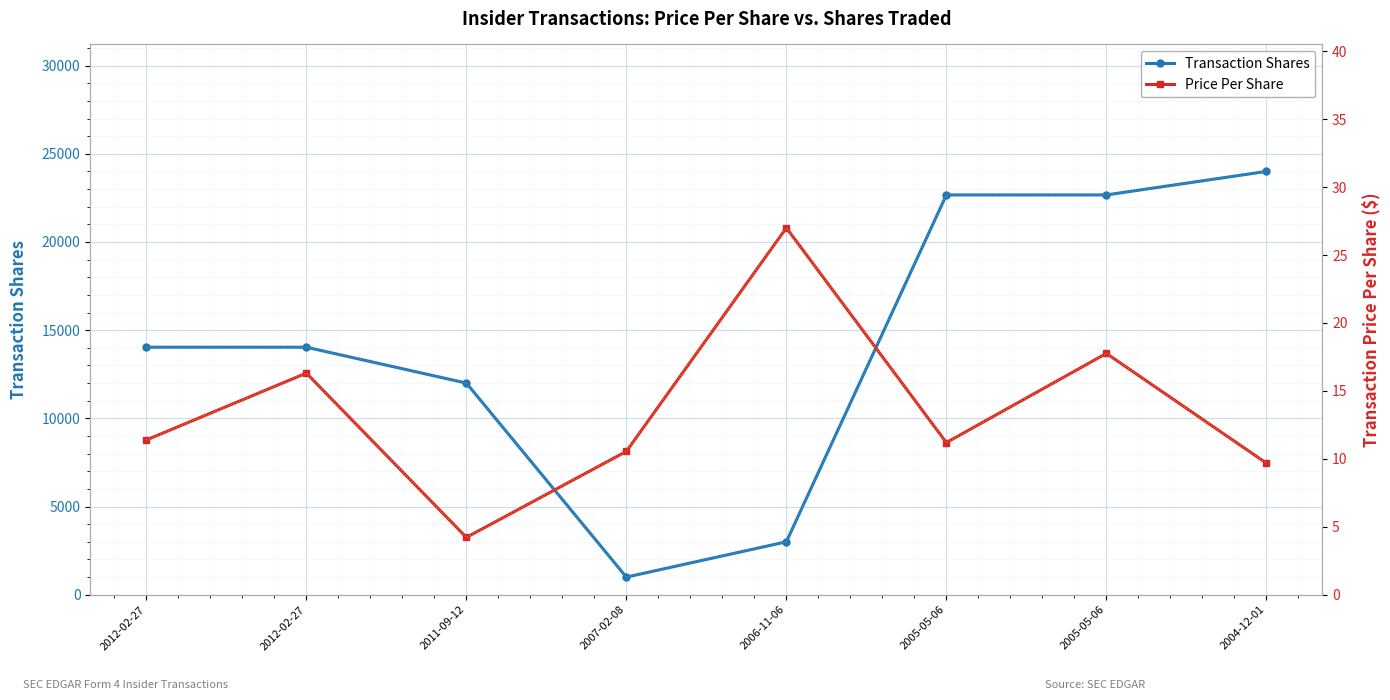

What are all the series names shown in the legend?

Transaction Shares, Price Per Share